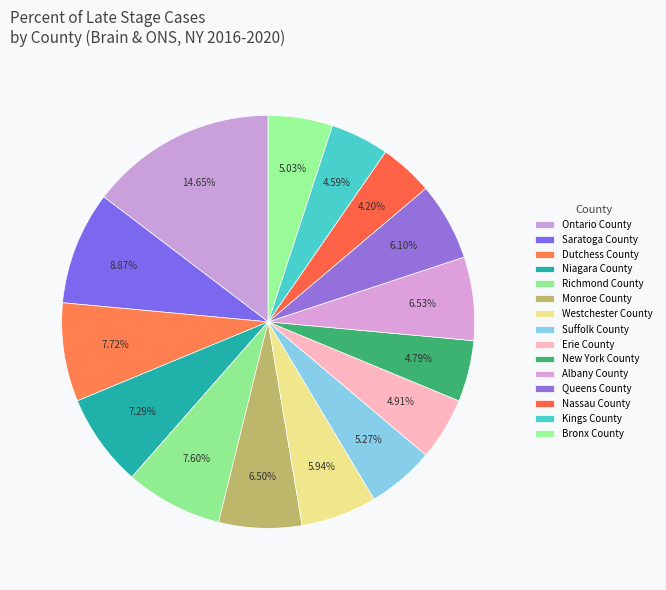

What is the ratio of the value at Ontario County to the value at Saratoga County?

1.7